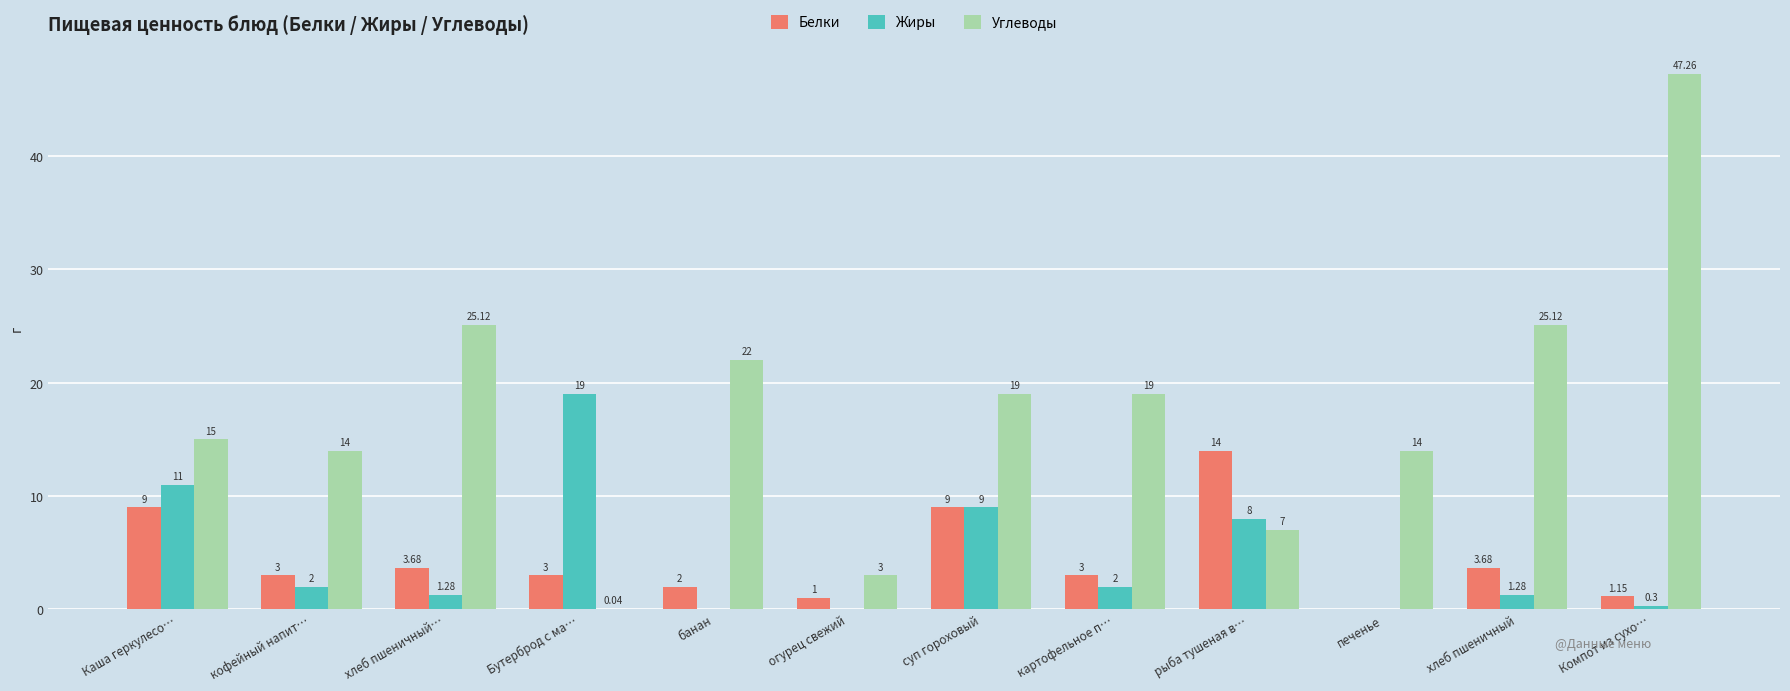

At which category does the chart reach its peak across all series?

Компот из сухо…